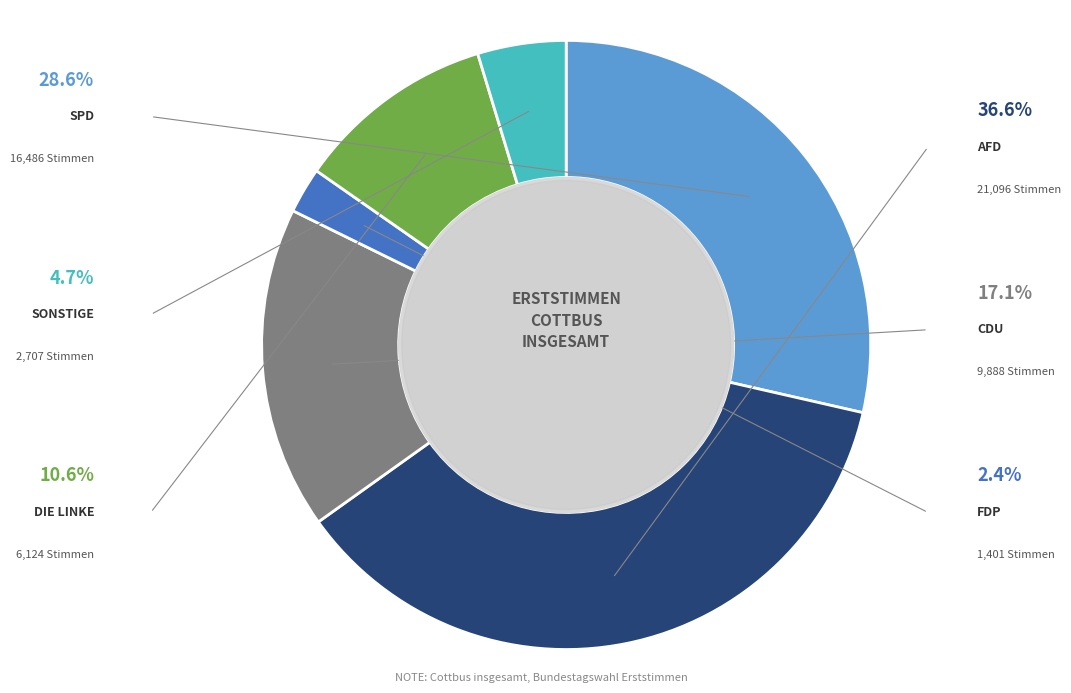

Does any single category account for the majority?

No